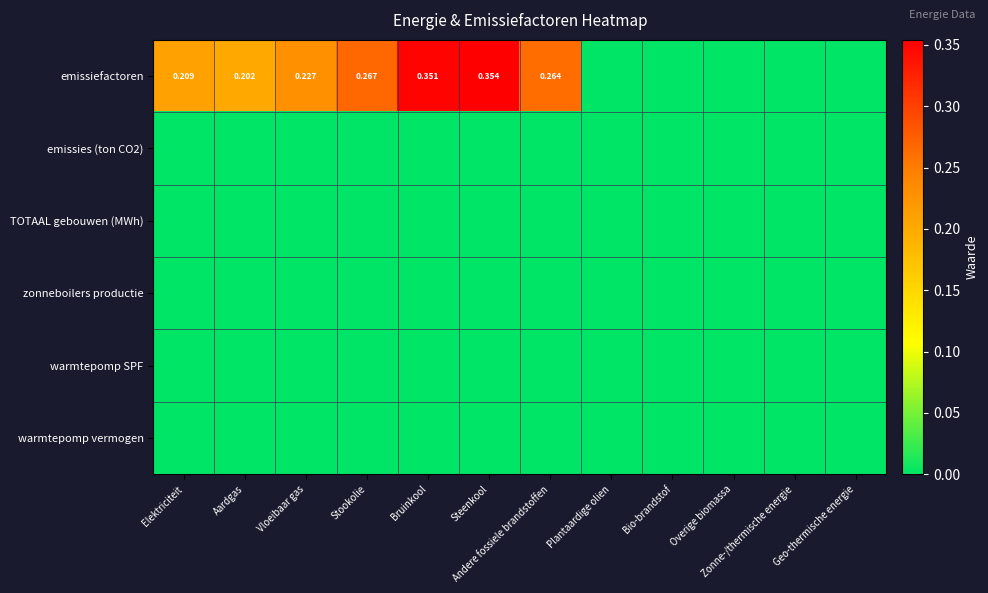

The value of emissies (ton CO2) at Stookolie is 0.0. True or false?

True